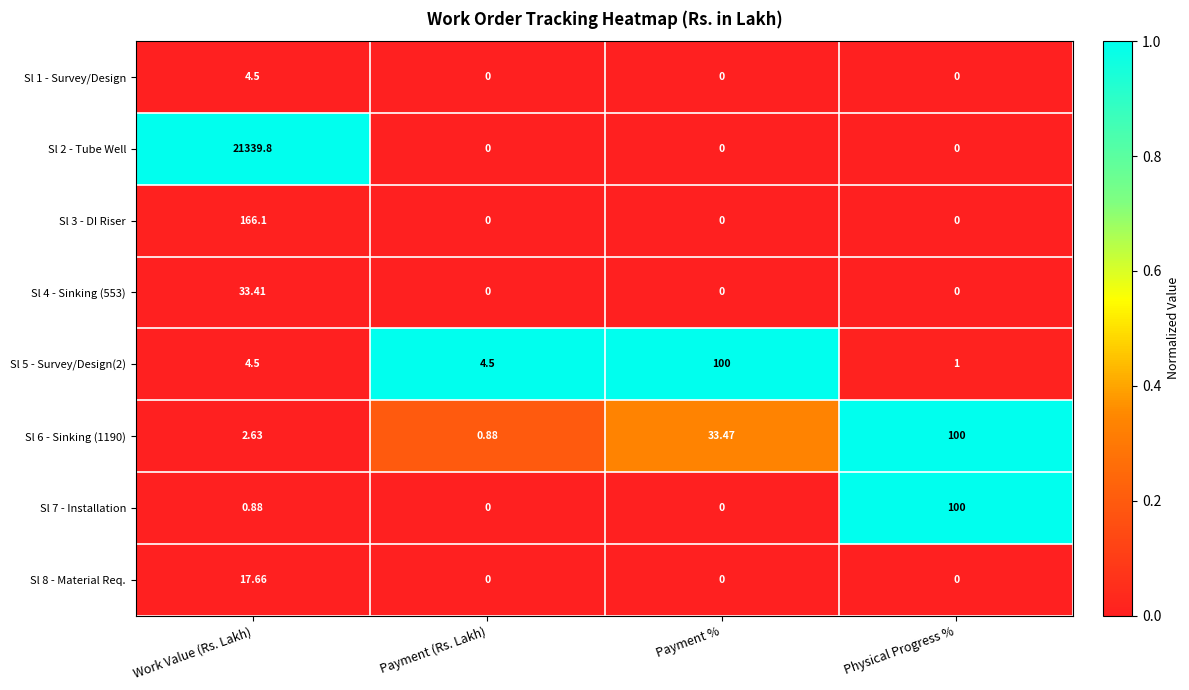

What is the total value across all series at Payment (Rs. Lakh)?

5.4